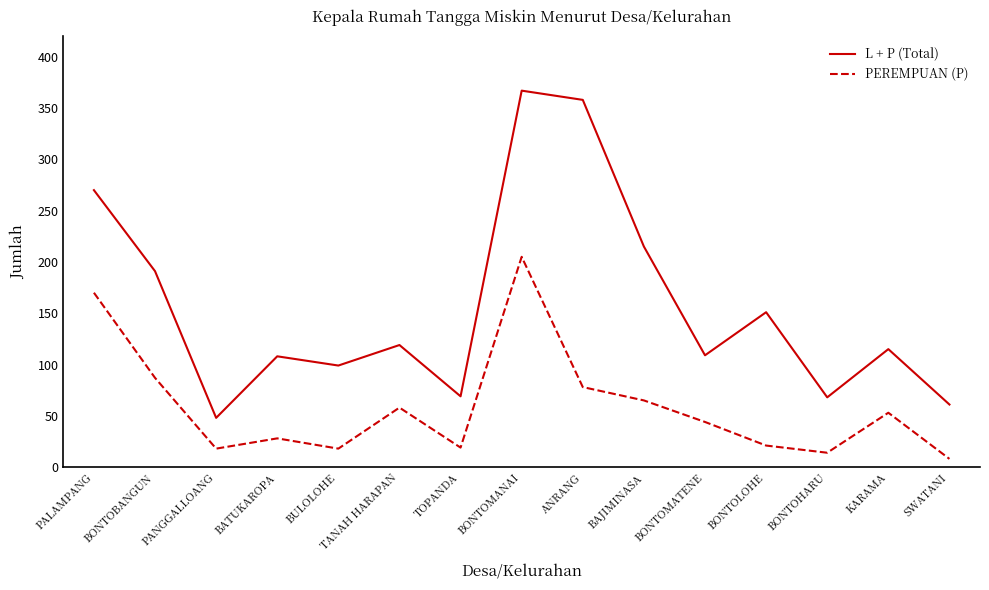

How many categories are shown in the chart?

15